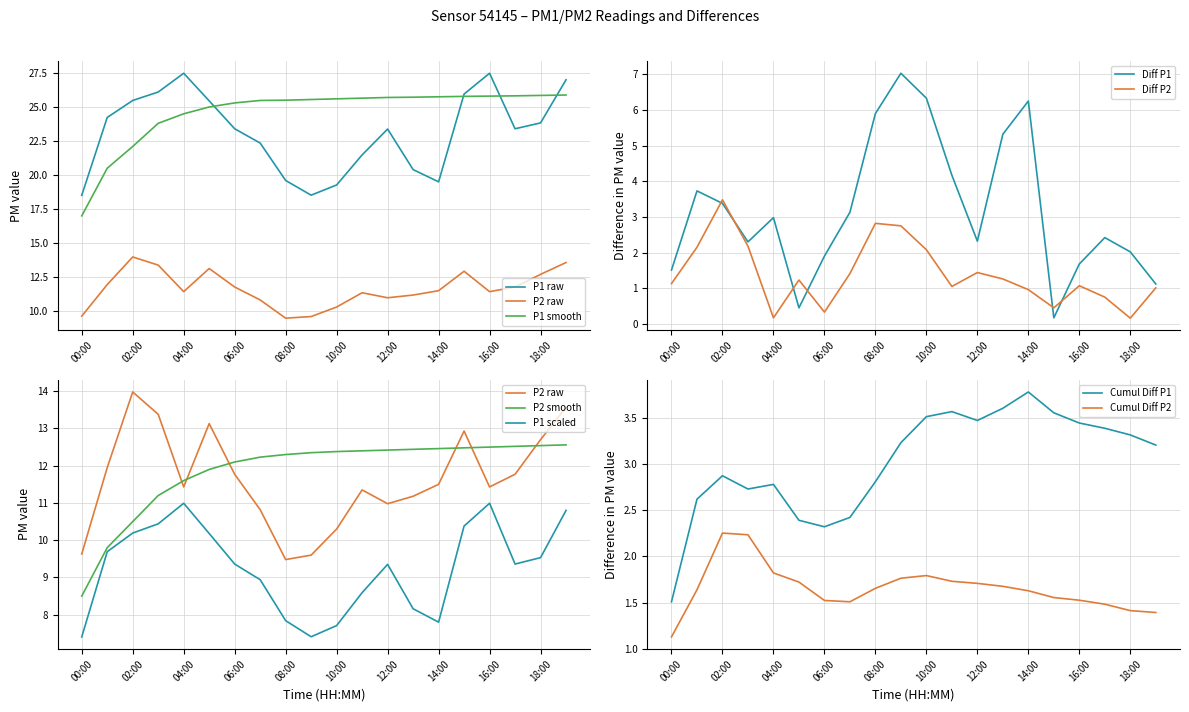

List the labels in order of P1_smooth value, largest first.

19:00, 18:00, 17:00, 16:00, 15:00, 14:00, 13:00, 12:00, 11:00, 10:00, 09:00, 08:00, 07:00, 06:00, 05:00, 04:00, 03:00, 02:00, 01:00, 00:00